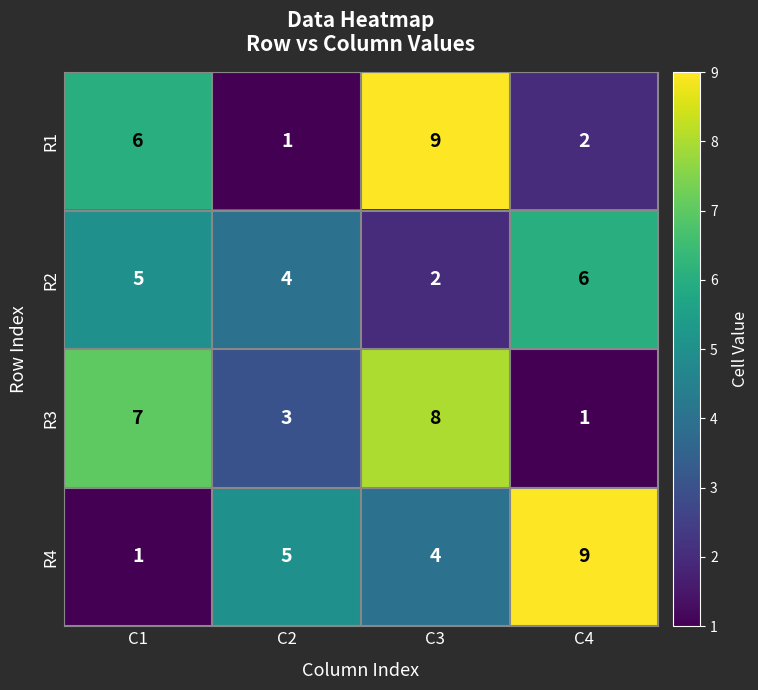

Where is R3 nearest to the value 4?

C2